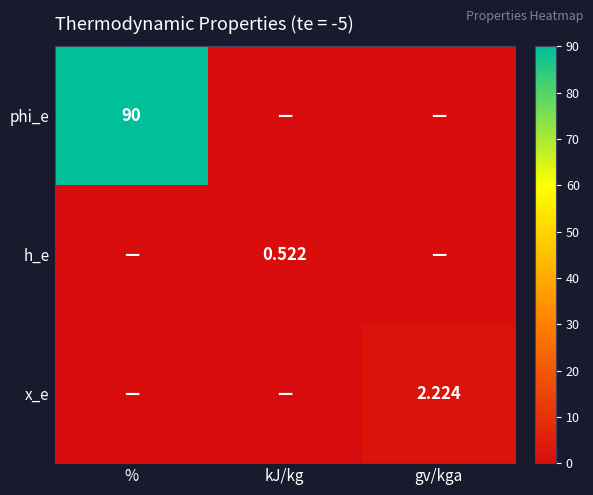

Rank the series at gv/kga from highest to lowest value.

x_e, phi_e, h_e